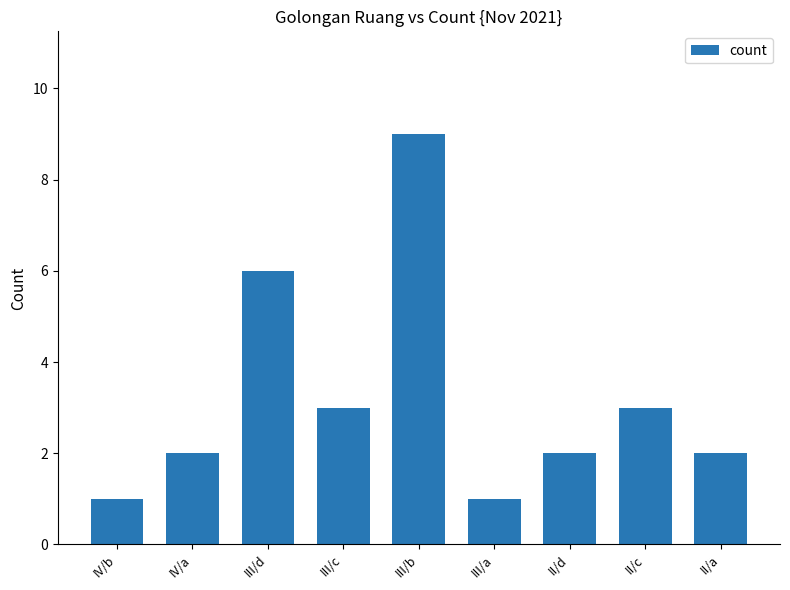

Which label corresponds to the largest value in the chart?

III/b